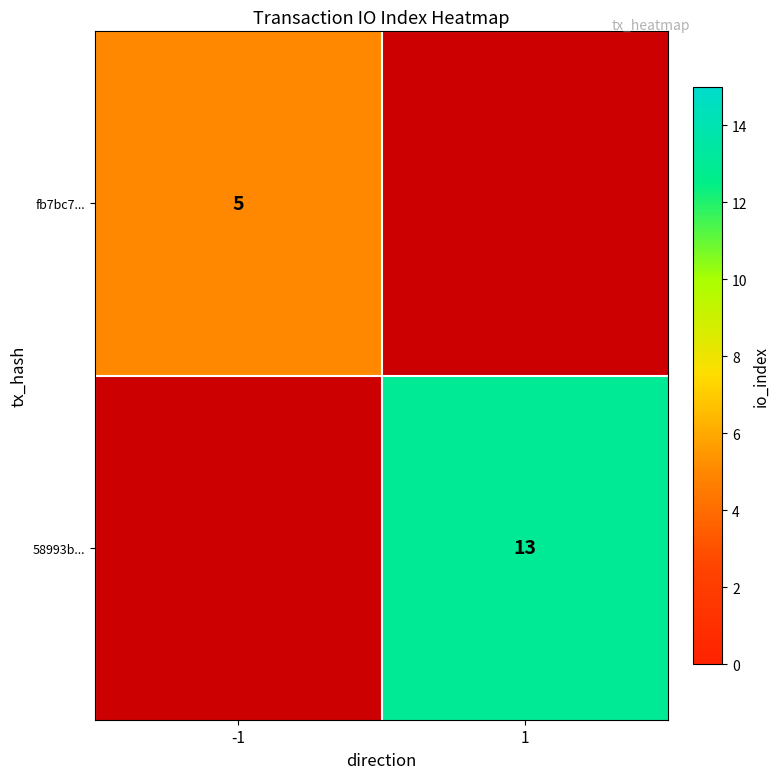

The value of 58993b... at 1 is 13. True or false?

True